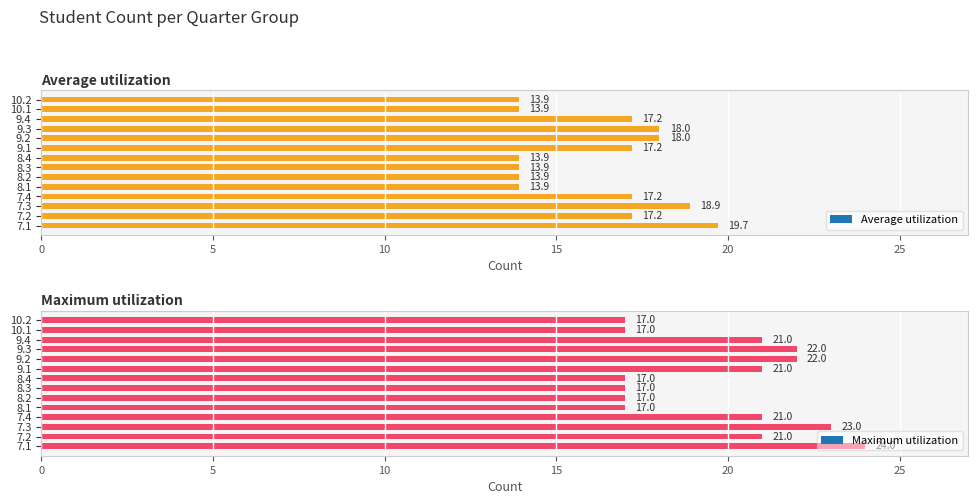

How many bars are there in total?

28